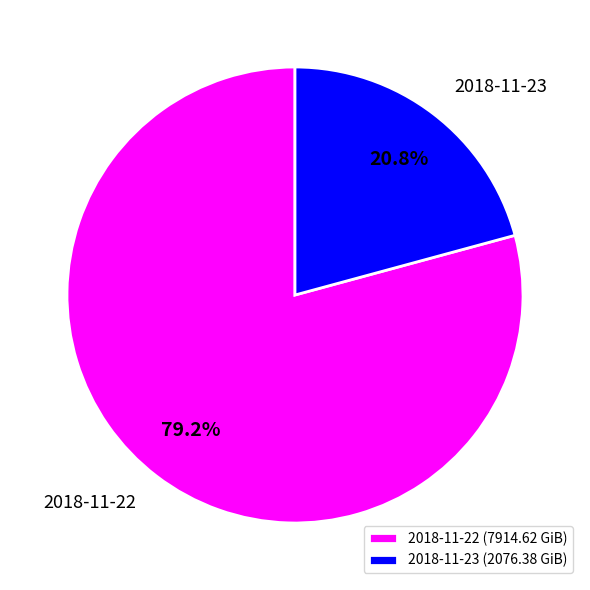

To the nearest percent, what is the difference between the largest and smallest slice percentages?

58%